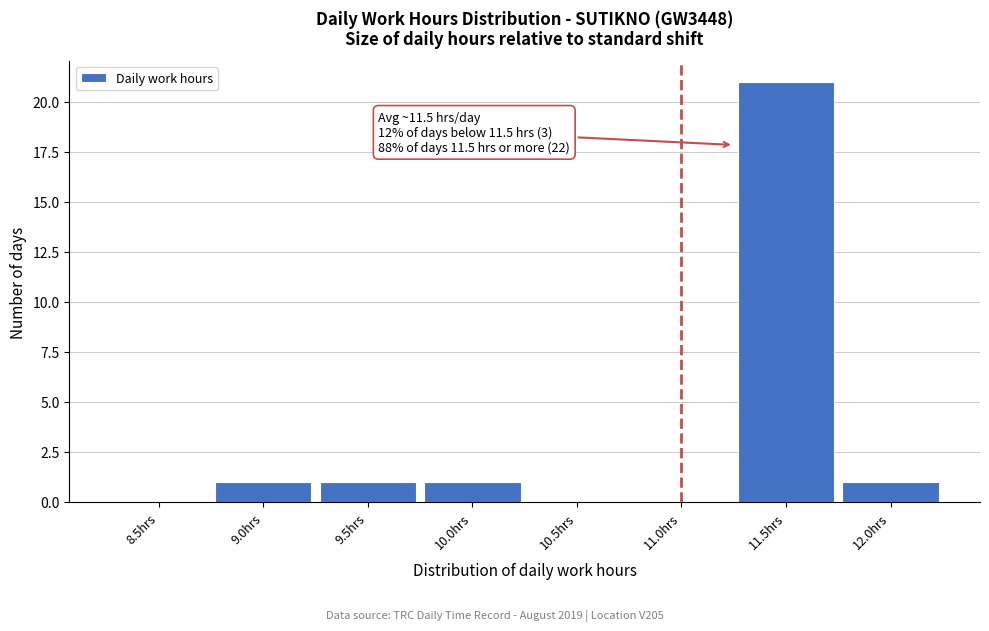

Reading left to right, transcribe all the data shown in this chart.

8.5hrs=0	9.0hrs=1	9.5hrs=1	10.0hrs=1	10.5hrs=0	11.0hrs=0	11.5hrs=21	12.0hrs=1